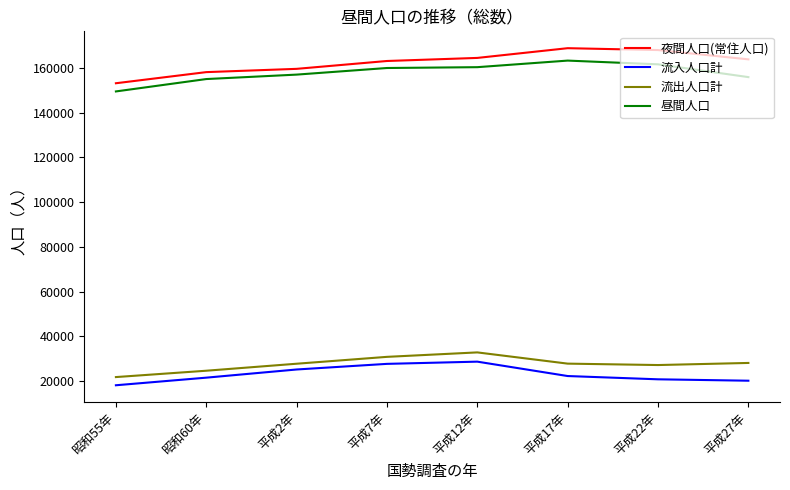

At which label does 夜間人口(常住人口) reach its minimum?

昭和55年